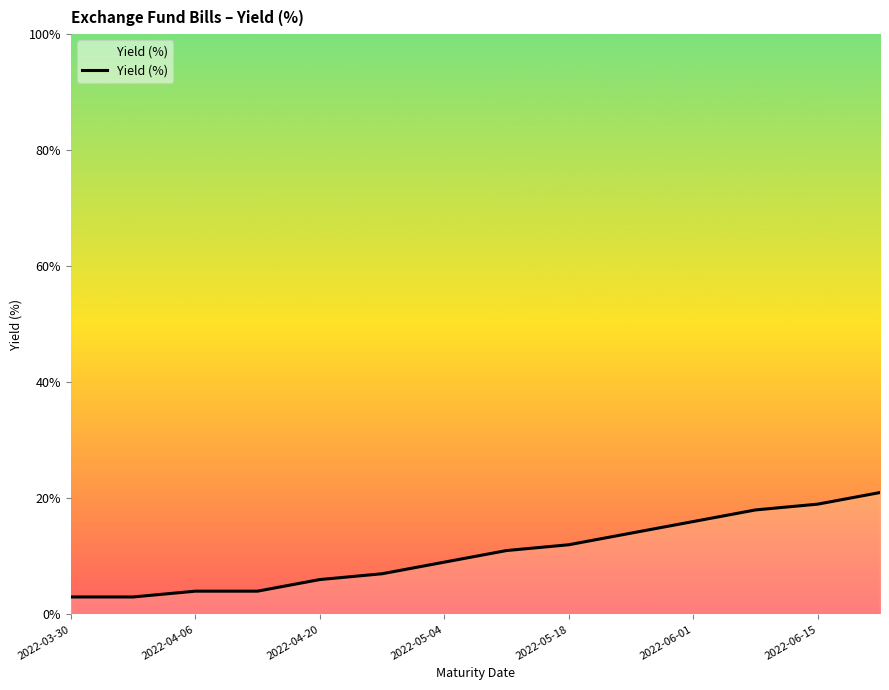

Count the values in the range 0 to 1.

14